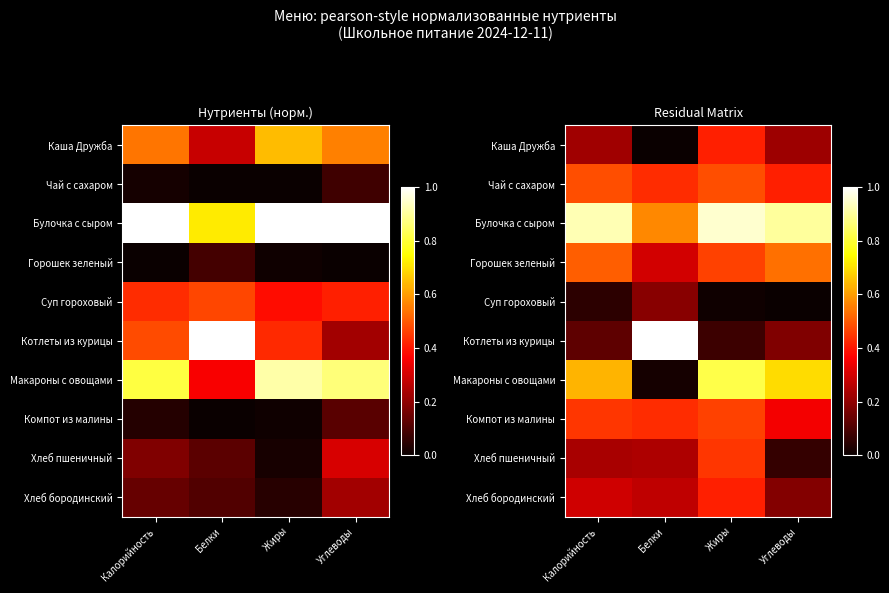

Which has a higher value, Углеводы or Калорийность?

Калорийность